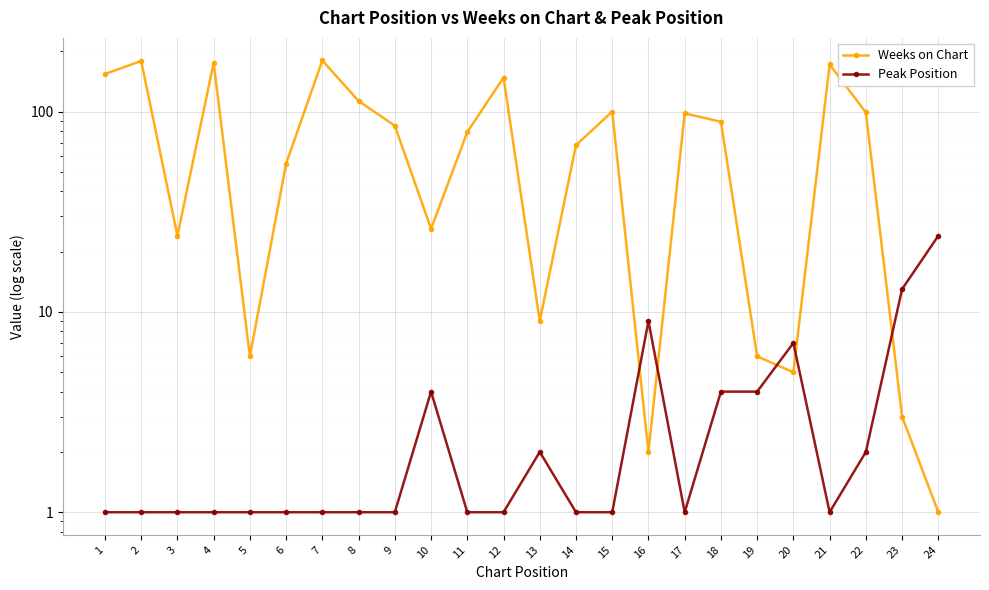

Reading left to right, list all the values displayed in this chart.

Weeks on Chart: 1=154	2=179	3=24	4=175	5=6	6=55	7=180	8=113	9=85	10=26	11=79	12=148	13=9	14=68	15=100	16=2	17=98	18=89	19=6	20=5	21=172	22=99	23=3	24=1
Peak Position: 1=1	2=1	3=1	4=1	5=1	6=1	7=1	8=1	9=1	10=4	11=1	12=1	13=2	14=1	15=1	16=9	17=1	18=4	19=4	20=7	21=1	22=2	23=13	24=24